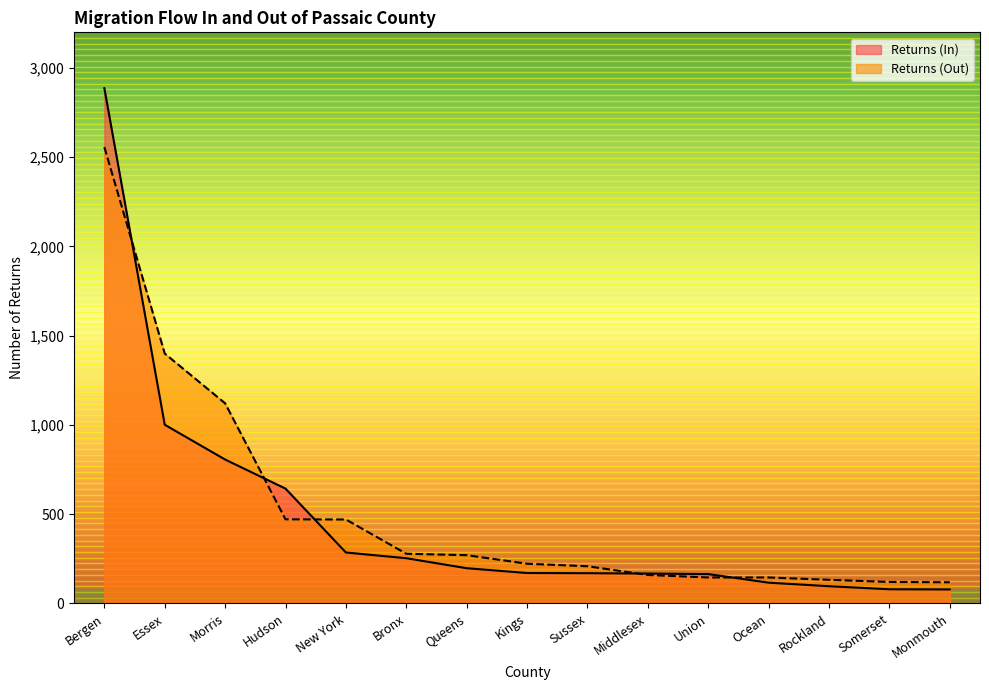

Reading left to right, transcribe all the data shown in this chart.

Returns (In): Bergen=2887	Essex=1001	Morris=806	Hudson=643	New York=285	Bronx=253	Queens=197	Kings=170	Sussex=169	Middlesex=167	Union=164	Ocean=116	Rockland=96	Somerset=79	Monmouth=78
Returns (Out): Bergen=2557	Essex=1400	Morris=1121	Hudson=471	New York=470	Bronx=278	Queens=270	Kings=222	Sussex=208	Middlesex=159	Union=145	Ocean=145	Rockland=132	Somerset=120	Monmouth=118